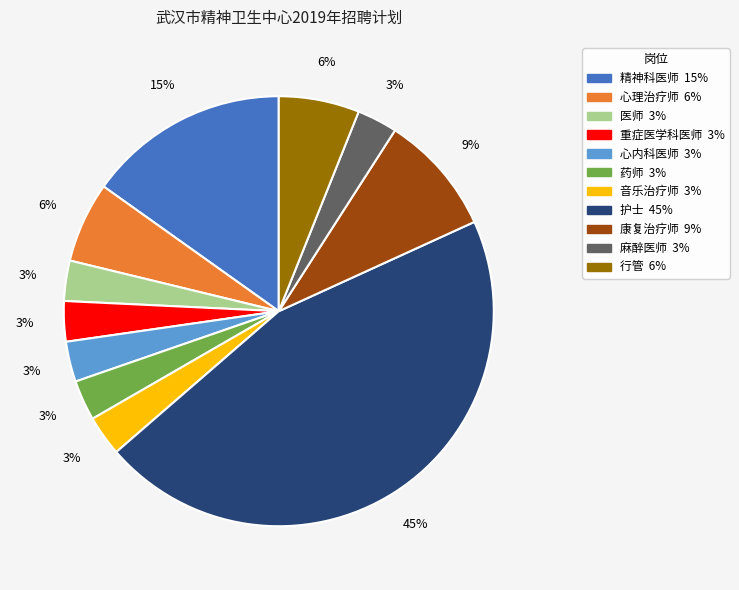

Do 行管 and 重症医学科医师 together represent more than half of the pie?

No